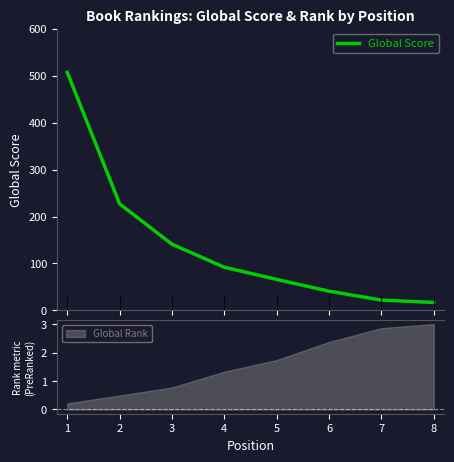

What is the average value?

139